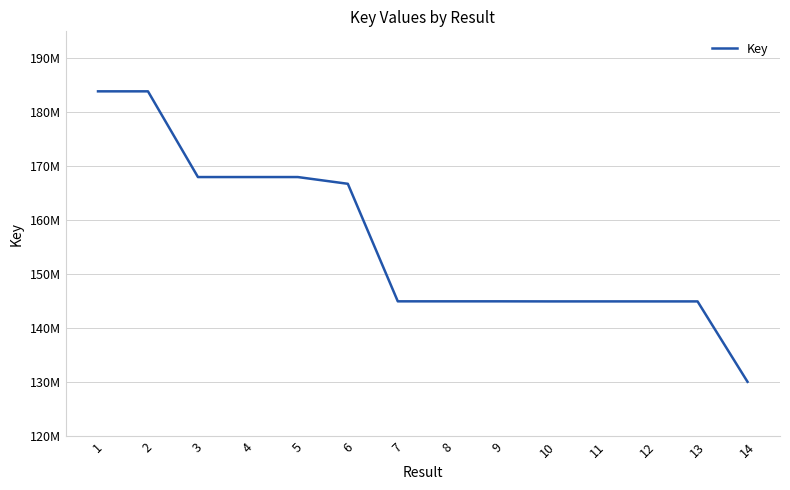

Is this an area chart (filled region under the line)?

No